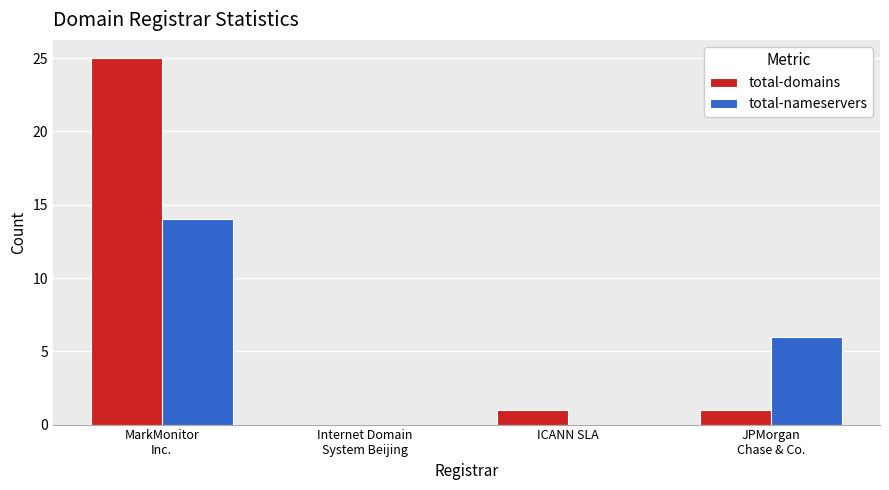

What is the highest value of the total-domains series?

25